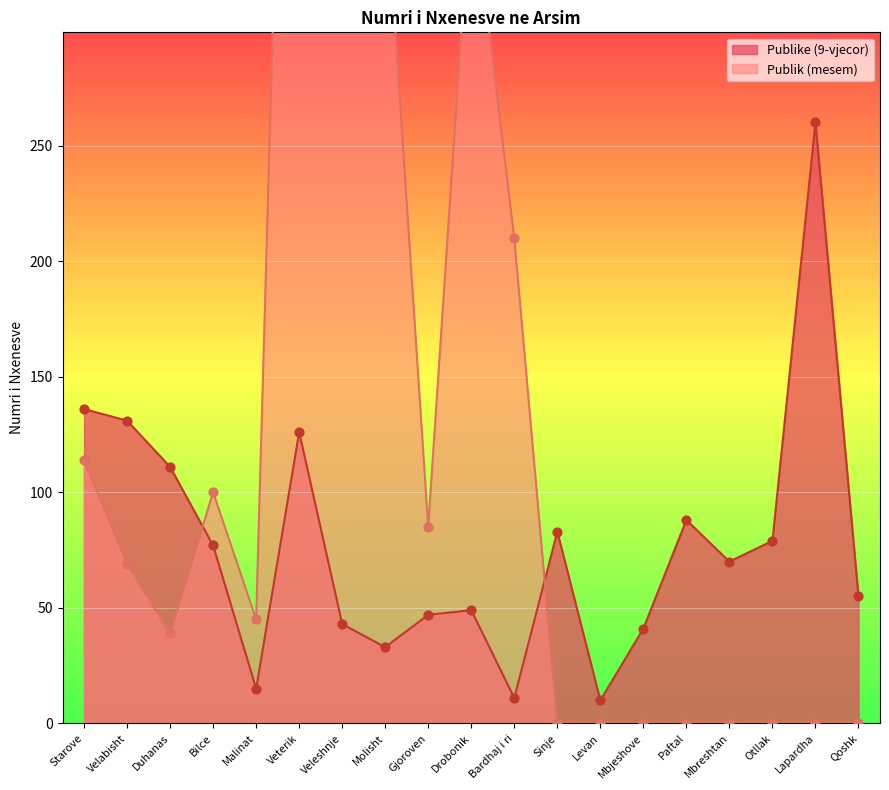

What is the change in value from Velabisht to Paftal?

-43